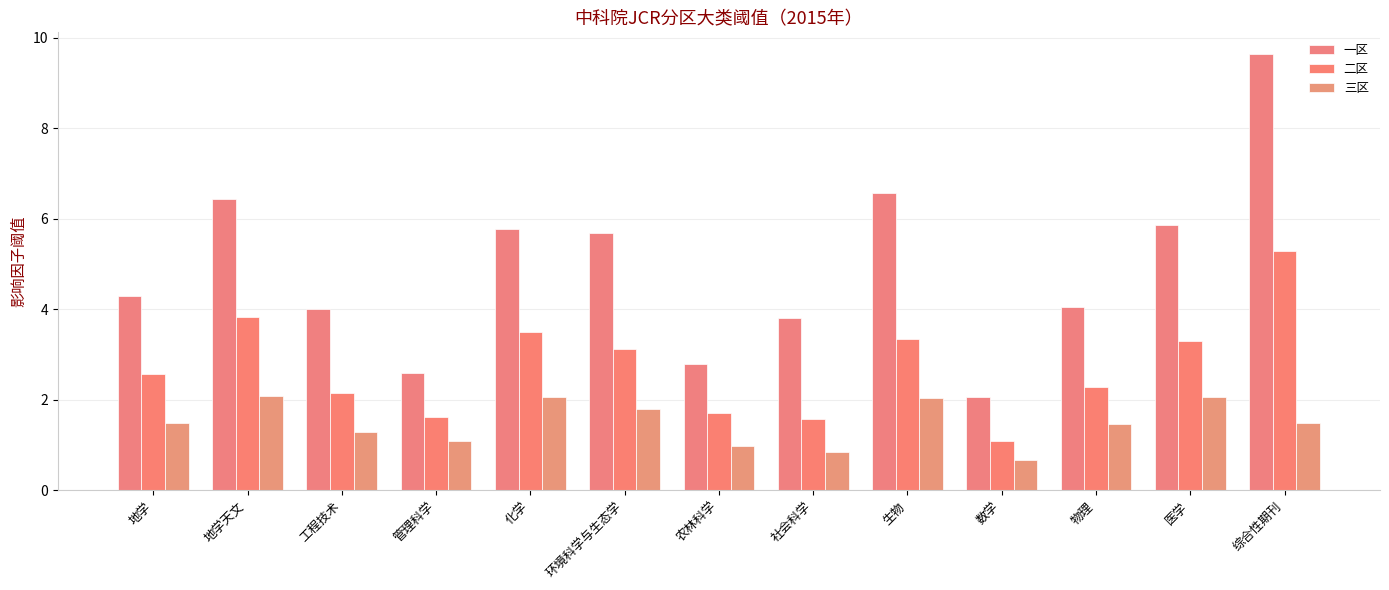

What is the label of the 5th bar from the right?

生物